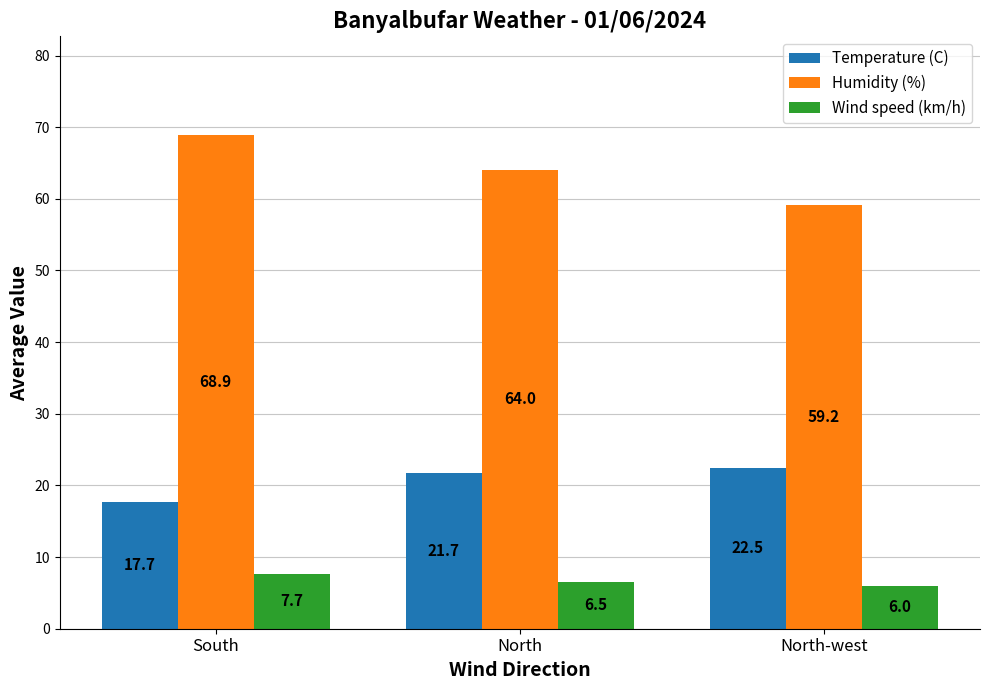

What is the difference between the Wind speed (km/h) values at North-west and South?

1.7